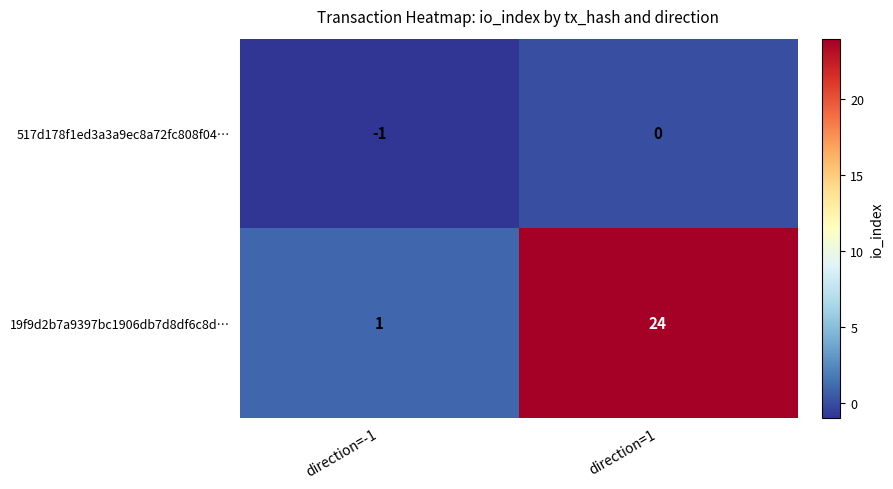

What is the difference between the maximum and minimum values in the 19f9d2b7a9397bc1906db7d8df6c8d… series?

23